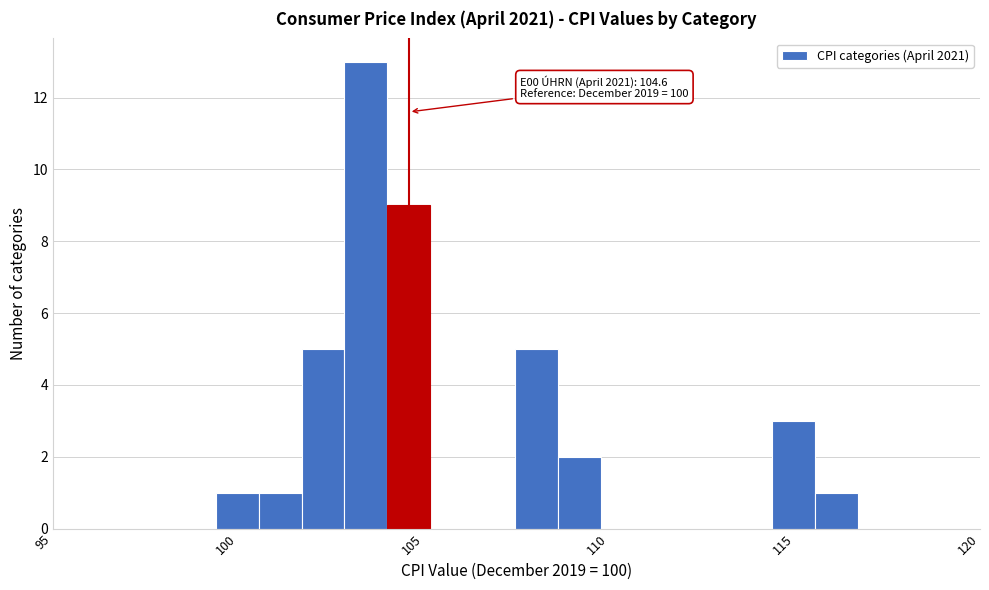

Around what value on the x-axis is the tallest bar? Give the approximate position of its centre, as read against the axis.

103.5